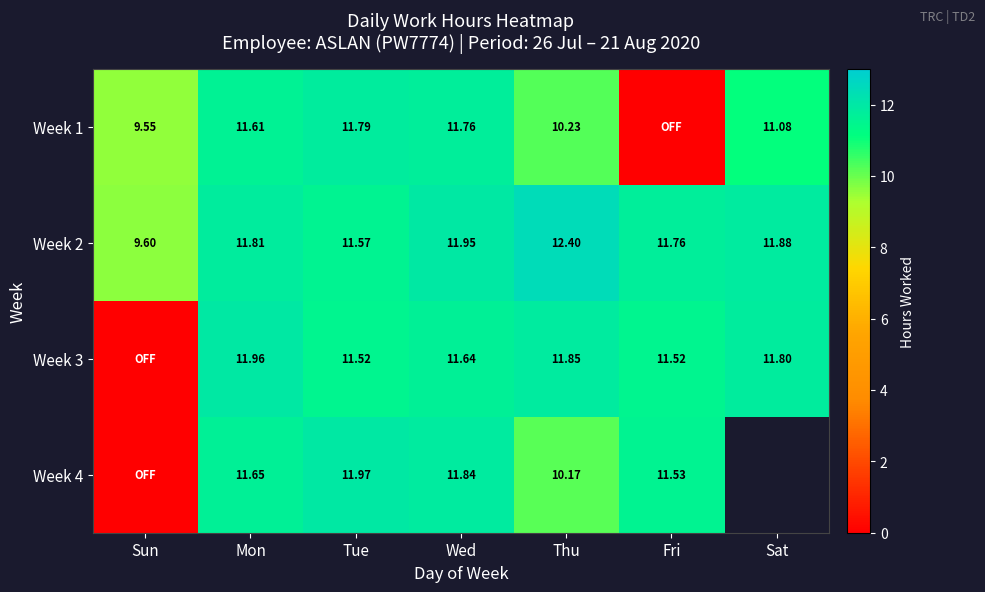

Where does the Week 2 series first go above 11?

Mon